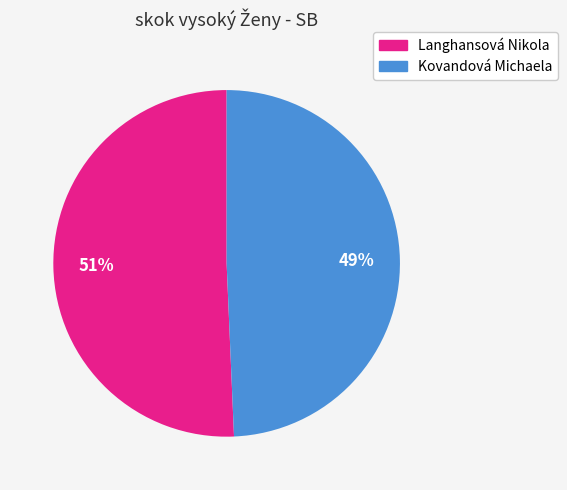

Which category has the smallest portion of the pie?

Kovandová Michaela